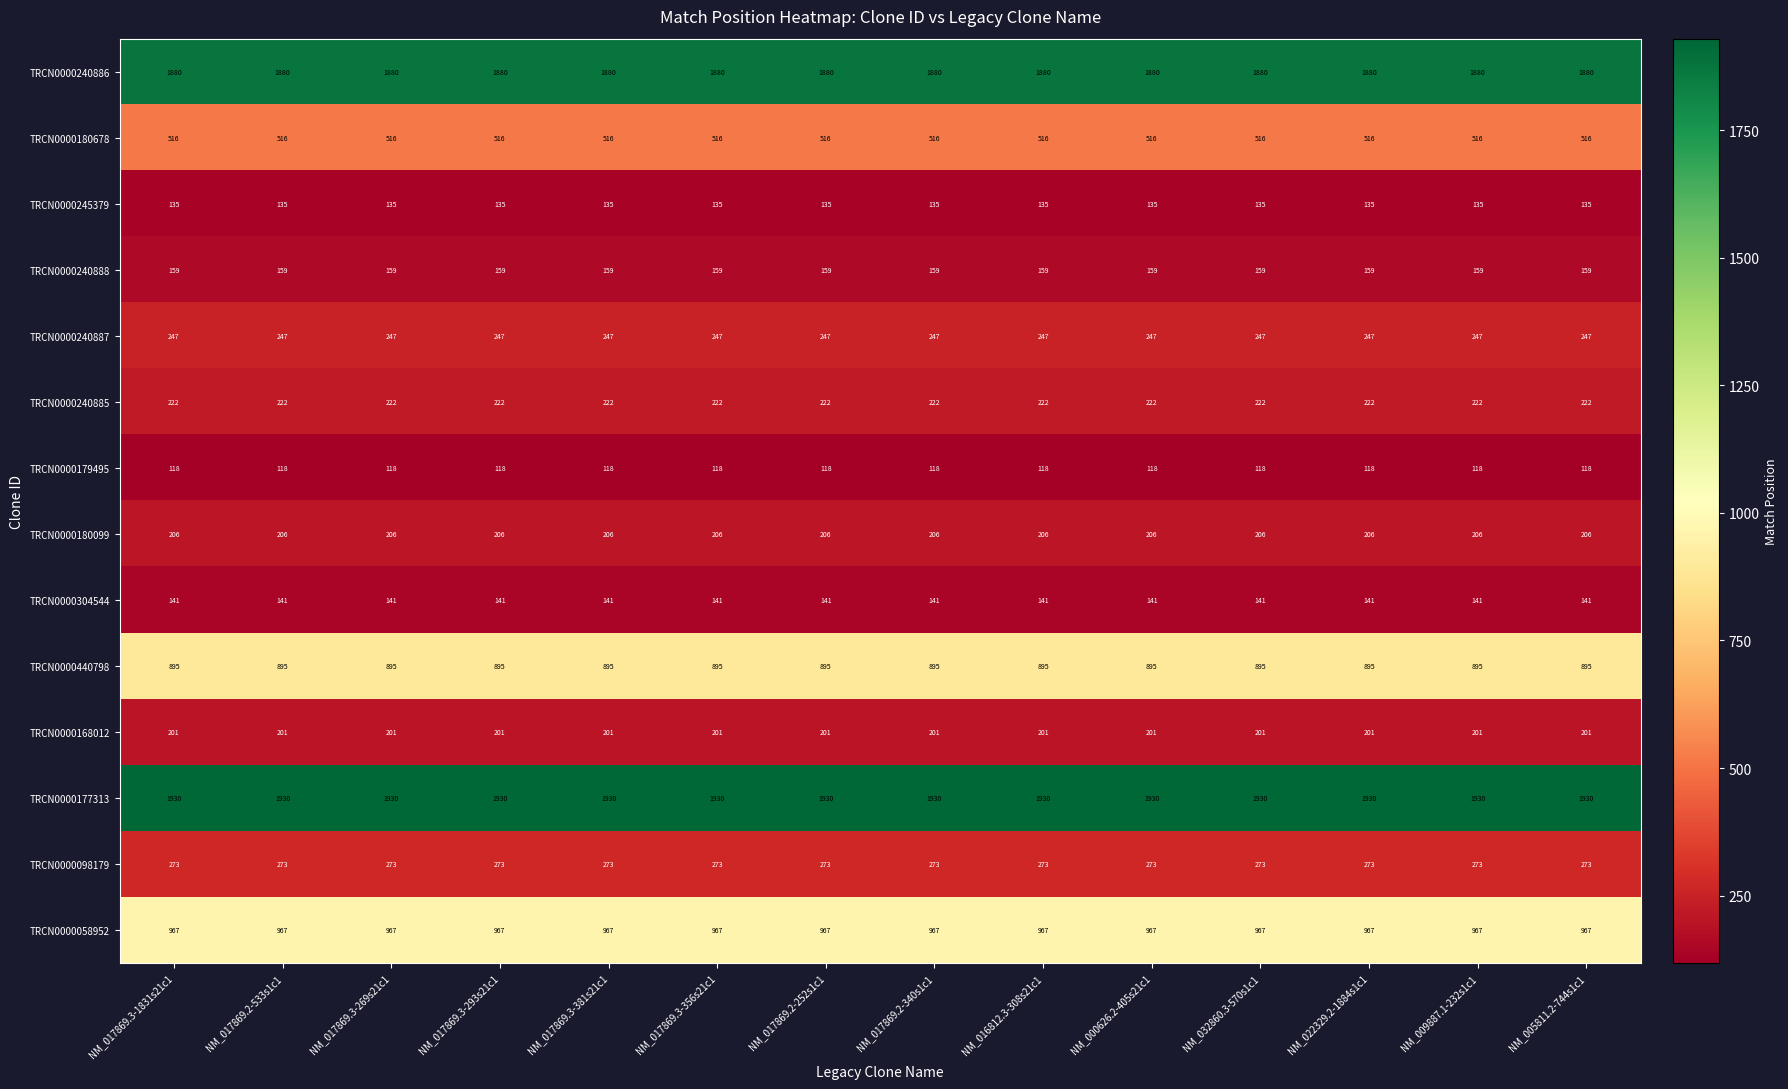

What is the maximum value shown in the chart?

1930